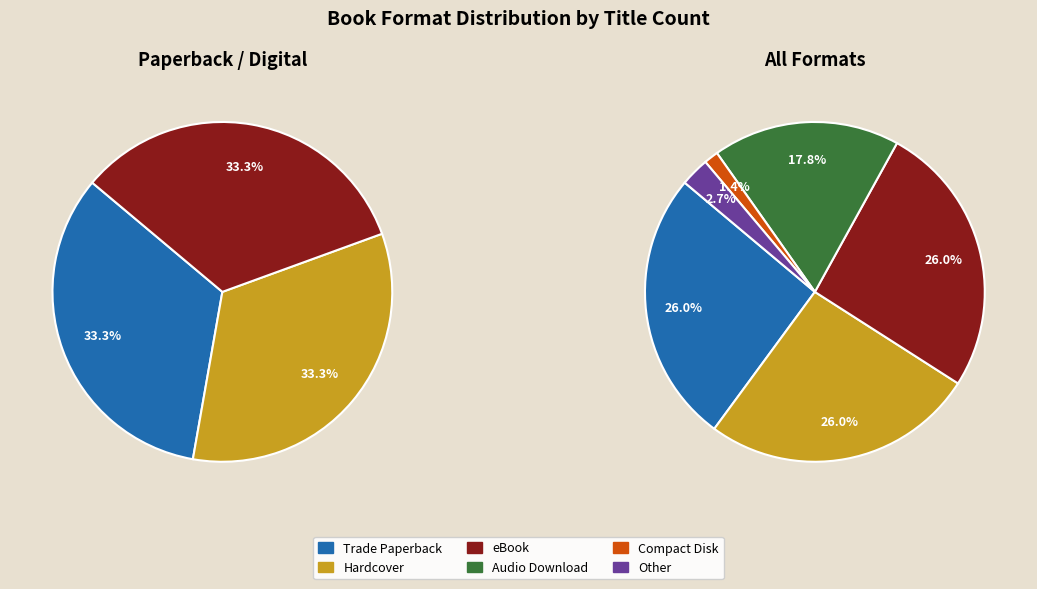

What percentage is NOT represented by Trade Paperback?

74.0%